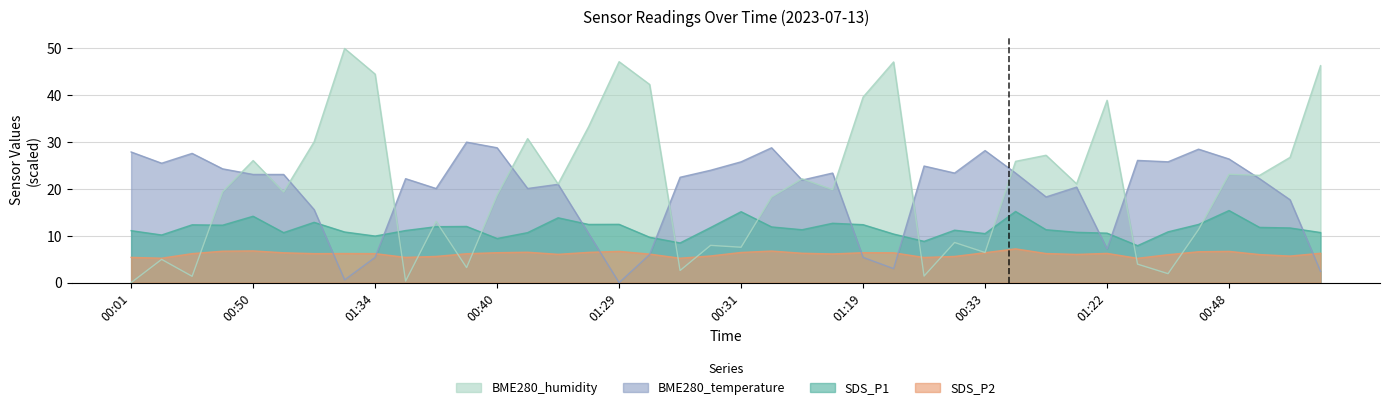

Is the value of SDS_P1 at 01:15 greater than the value of BME280_humidity at 00:53?

No